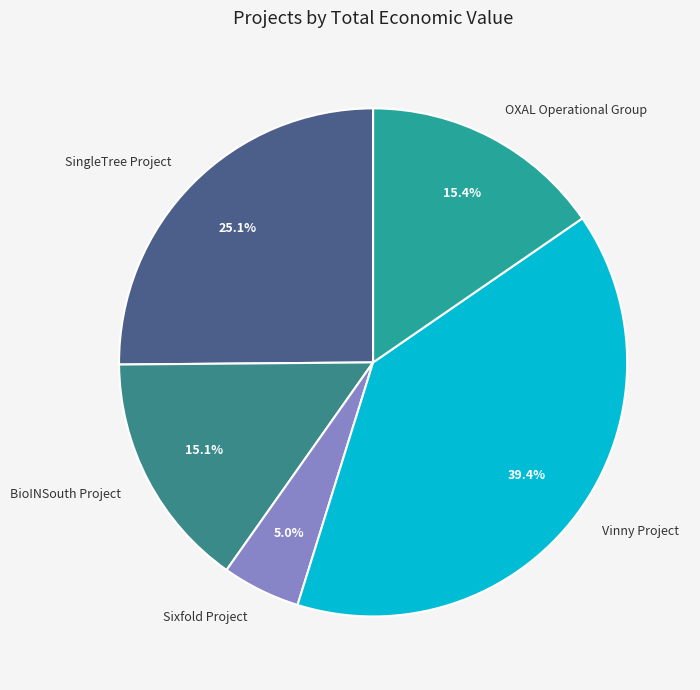

Is it true that OXAL Operational Group is 15% of the pie?

True